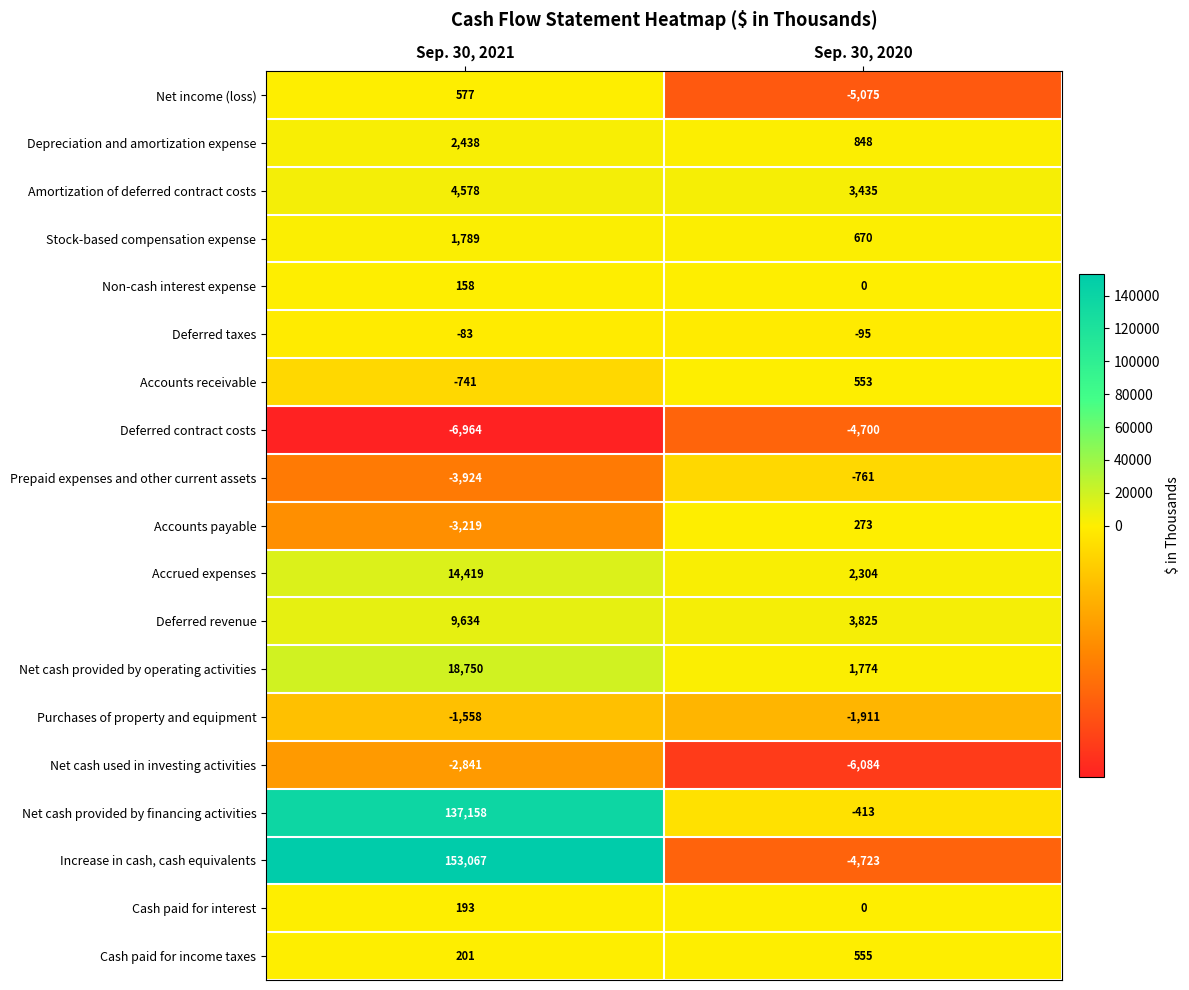

What is the total value across all series at Sep. 30, 2021?

323632